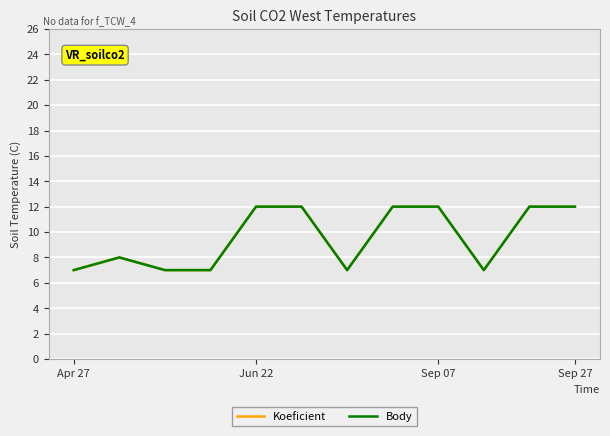

Which series has the largest range (max minus min)?

Koeficient